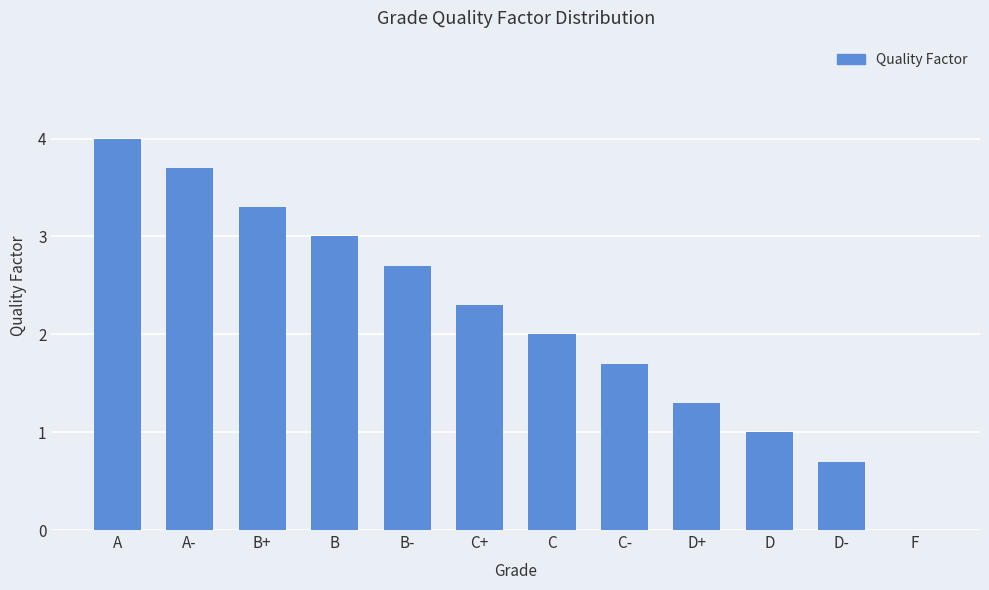

Read the value at B-.

2.7